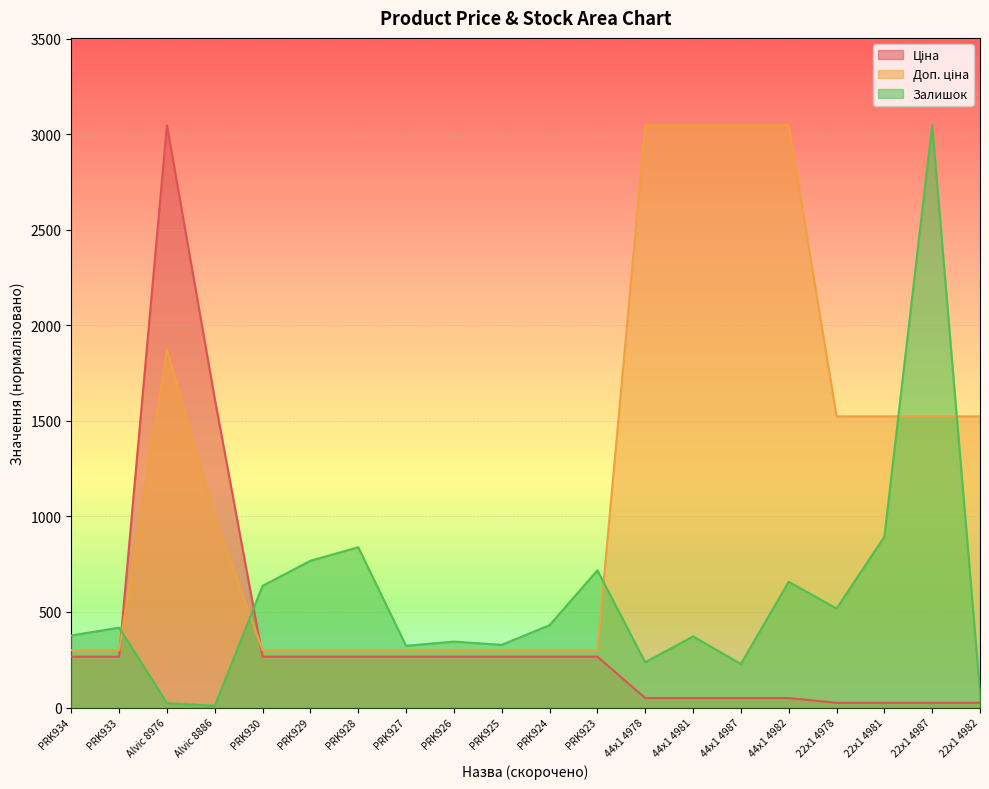

What value does the Залишок series have at PRK924?

431.0